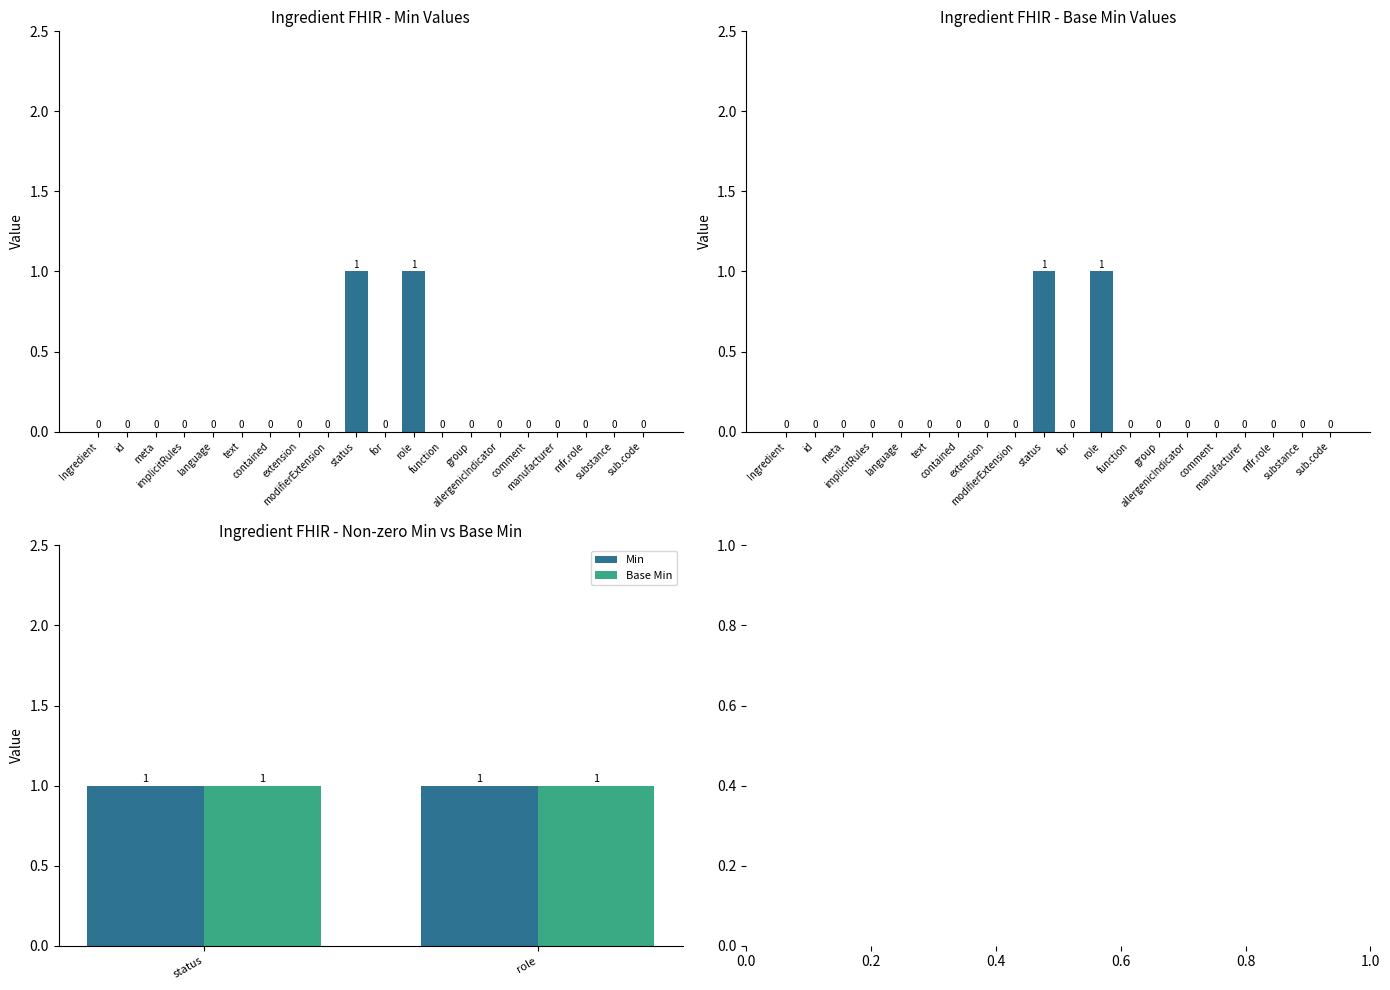

List the labels in order of Min value, largest first.

status, role, Ingredient, id, meta, implicitRules, language, text, contained, extension, modifierExtension, for, function, group, allergenicIndicator, comment, manufacturer, mfr.role, substance, sub.code